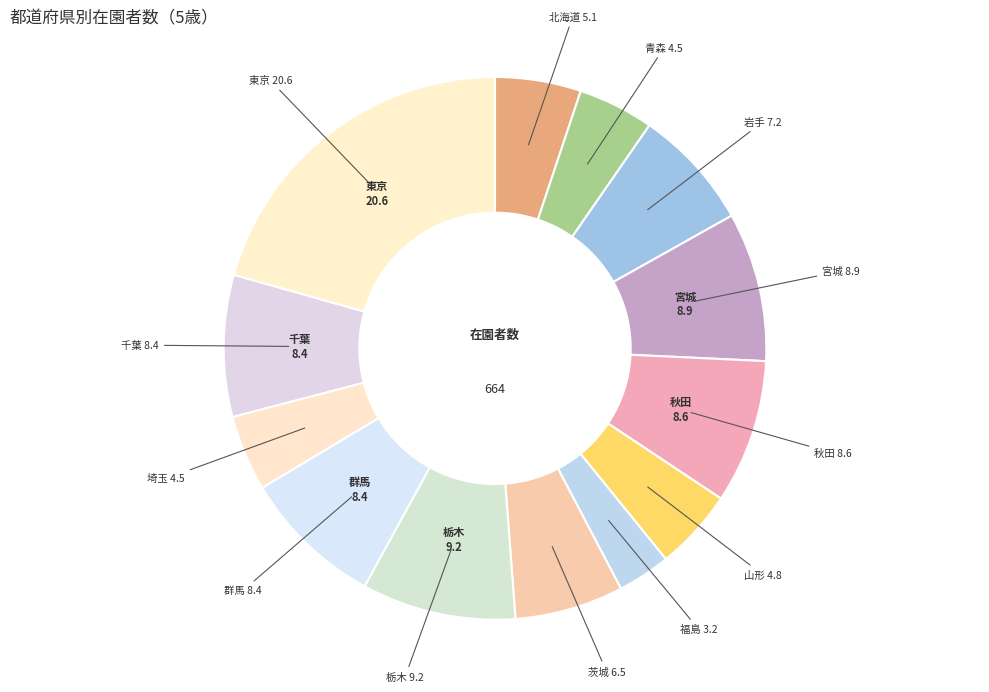

The 宮城 slice represents 9% of the pie. True or false?

True